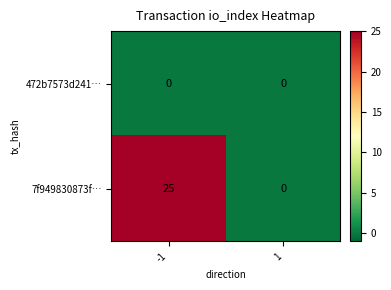

List the series in order of their overall mean, lowest first.

472b7573d241…, 7f949830873f…